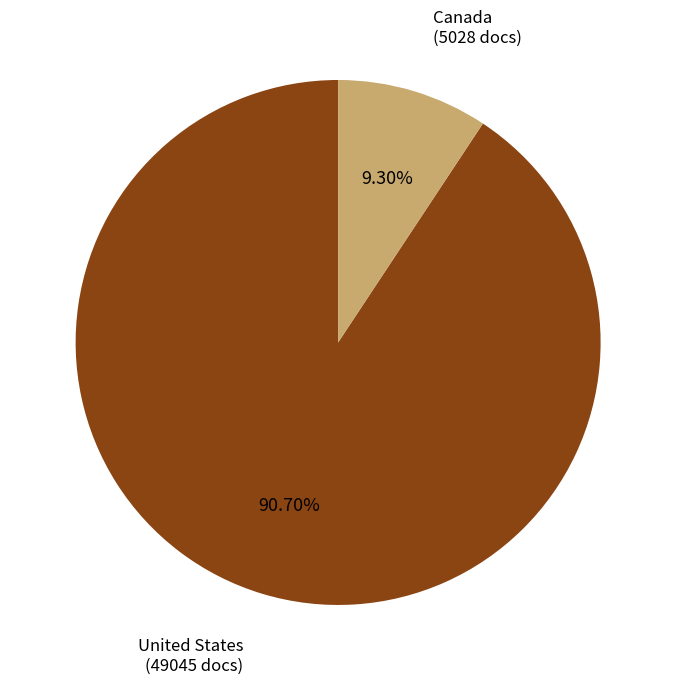

Is there a majority slice in this chart?

Yes